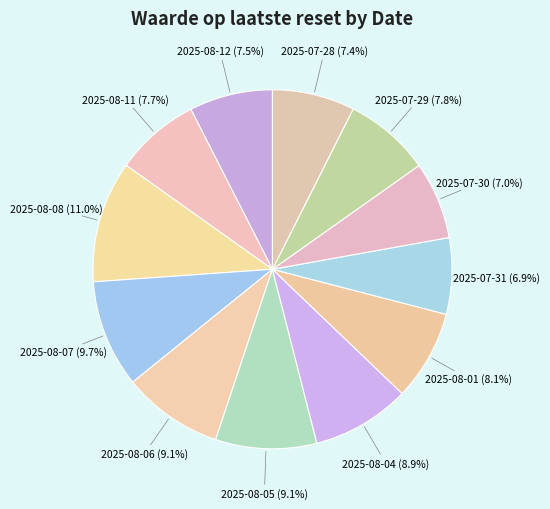

Which slice is the largest?

2025-08-08